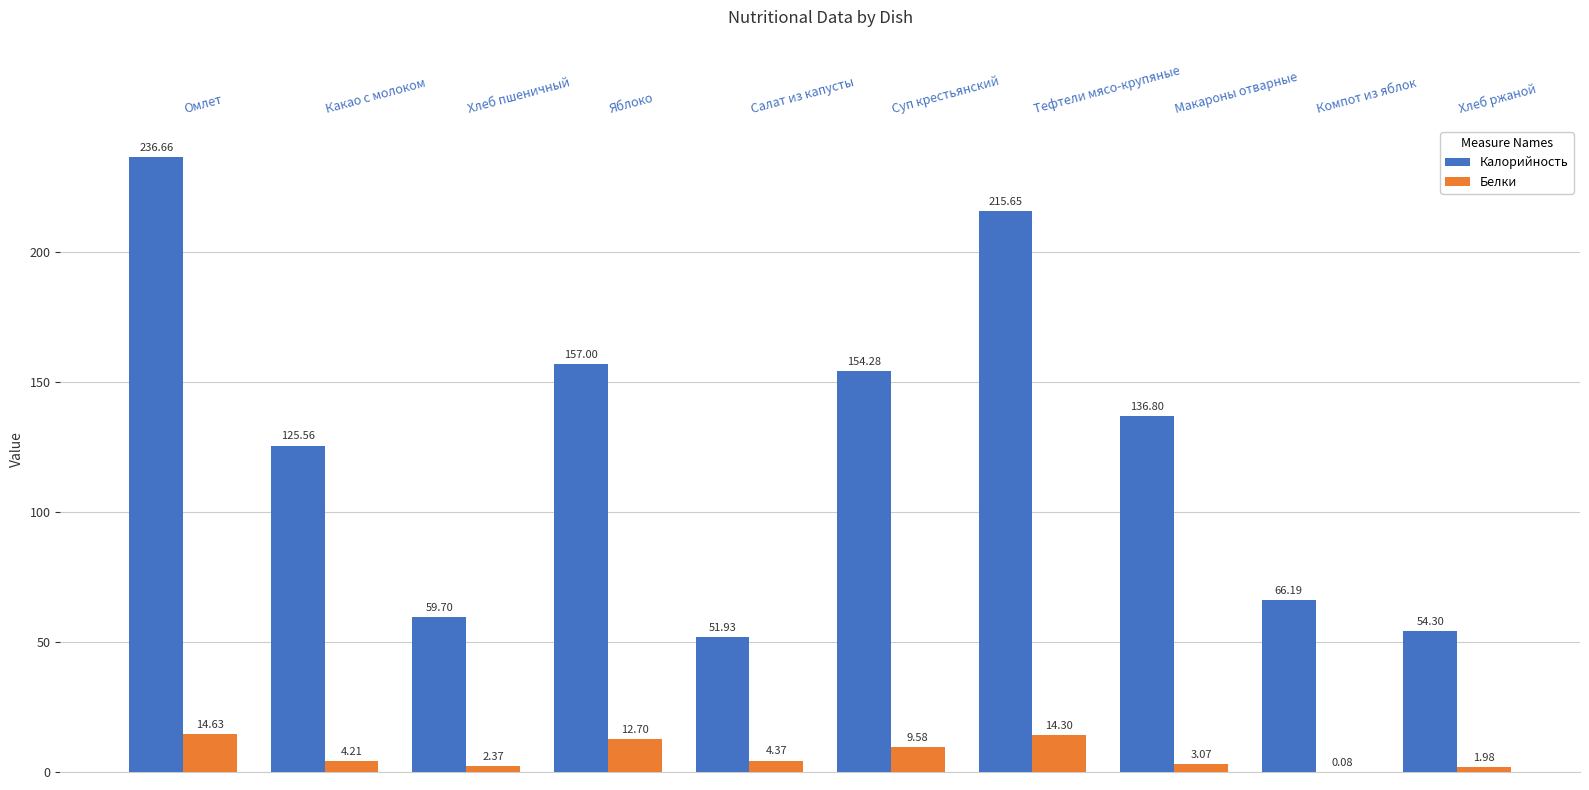

What is the average value of the Калорийность series?

125.8